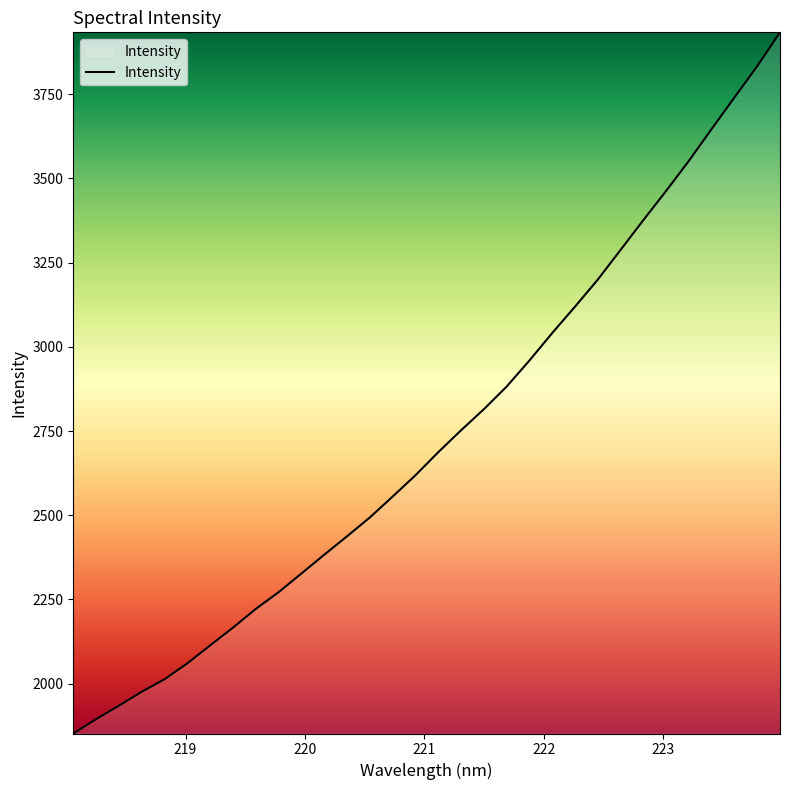

What is the minimum value shown in the chart?

1851.7